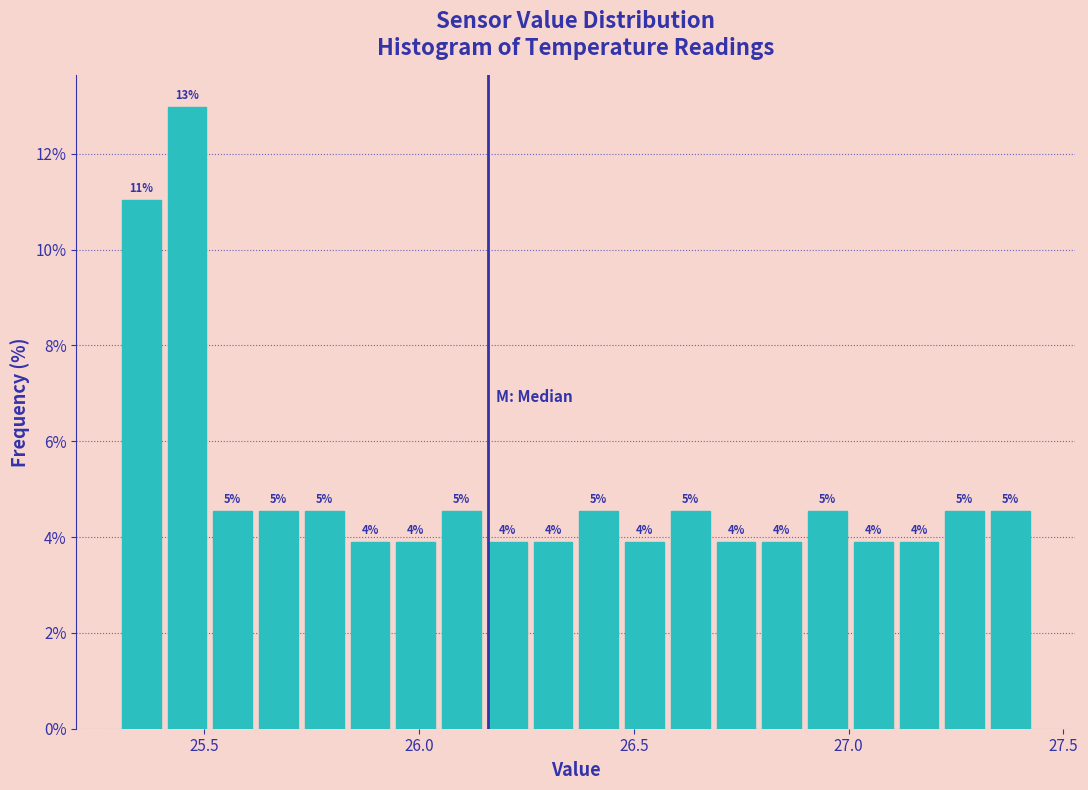

Around what value on the x-axis is the tallest bar? Give the approximate position of its centre, as read against the axis.

25.45